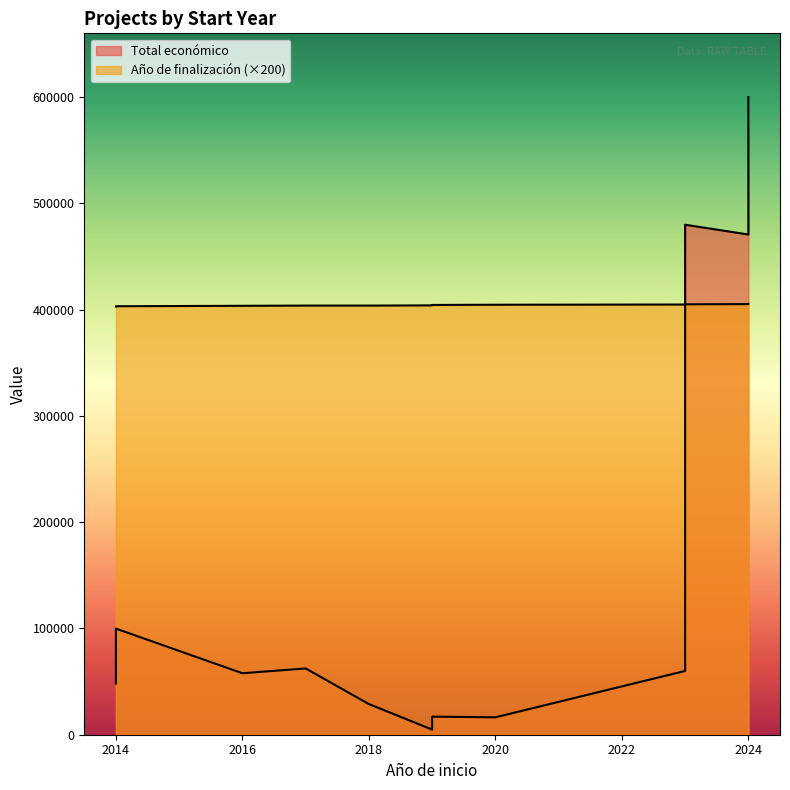

What is the difference between the values at 2016 and 2024?

412822